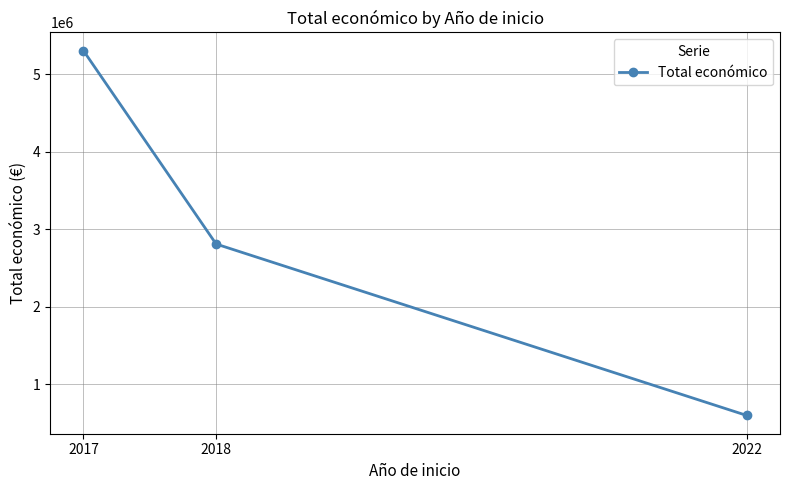

At which label is the value closest to 2948016?

2018